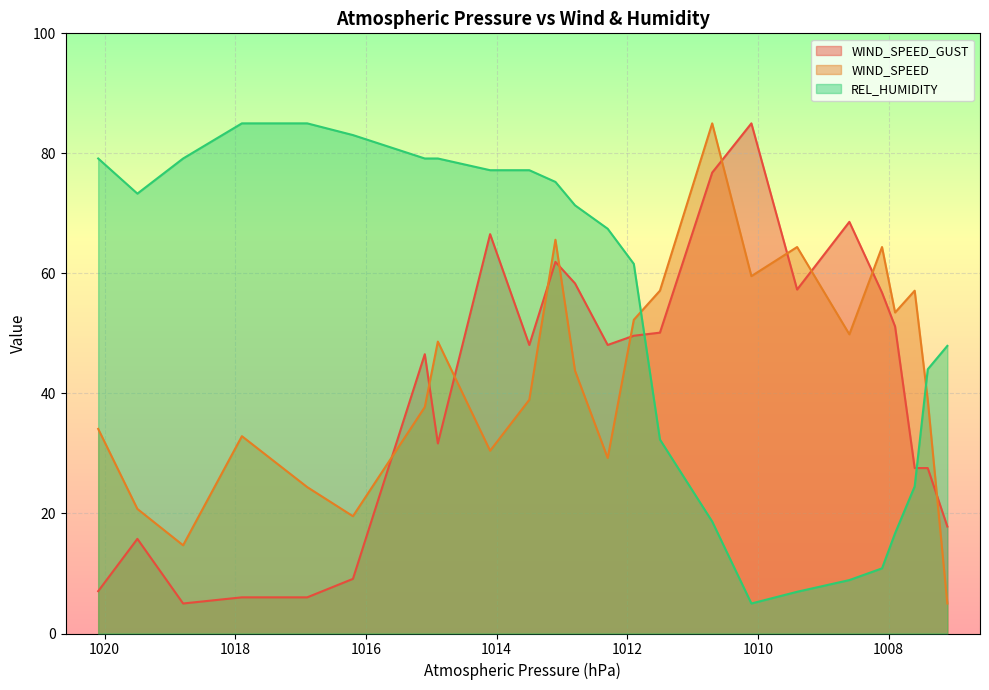

What is the average value of the REL_HUMIDITY series?

53.7